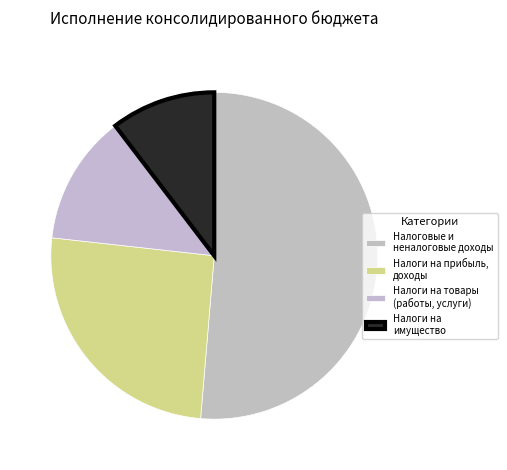

Count the number of slices in the pie.

4